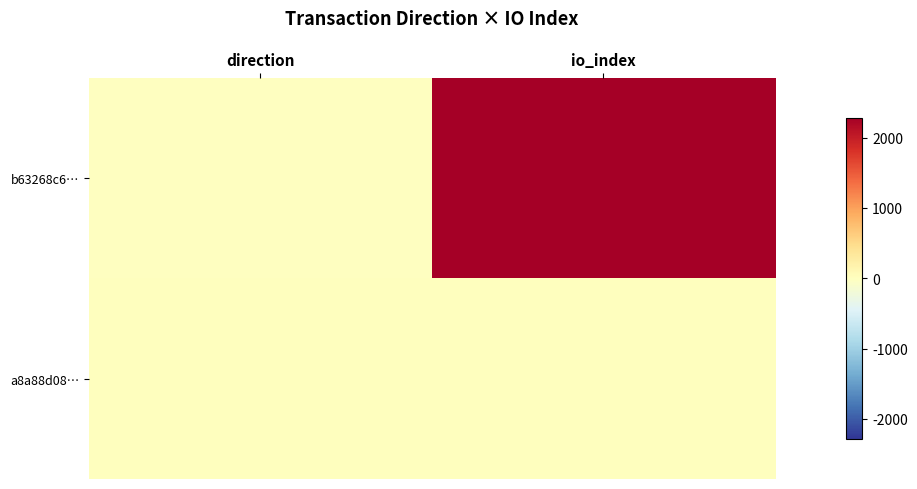

Rank the series at direction from lowest to highest value.

b63268c6…, a8a88d08…